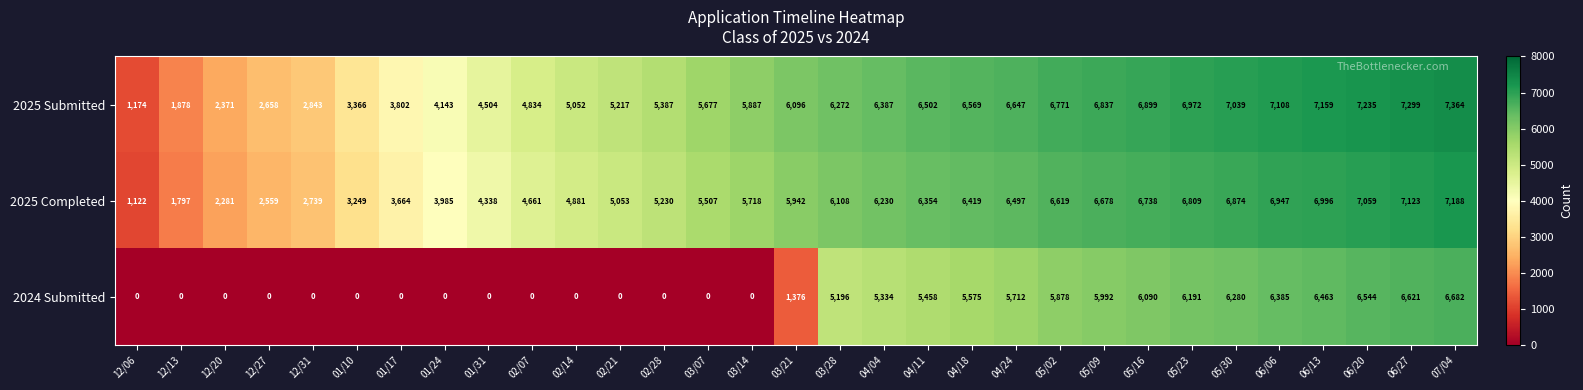

List the series in order of their peak value, highest first.

2025 Submitted, 2025 Completed, 2024 Submitted